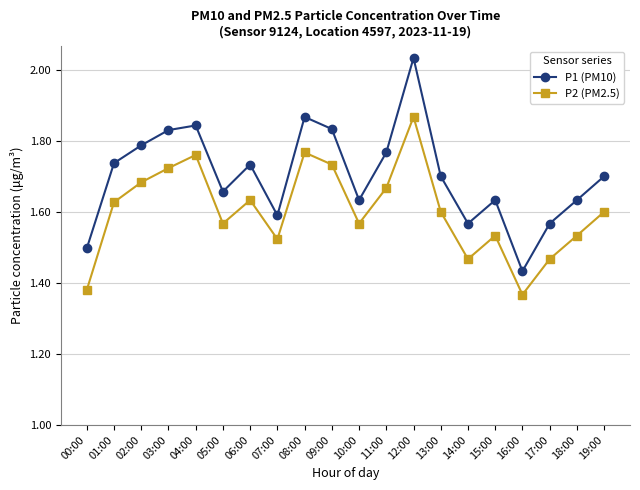

Which label corresponds to the smallest value in the chart?

16:00